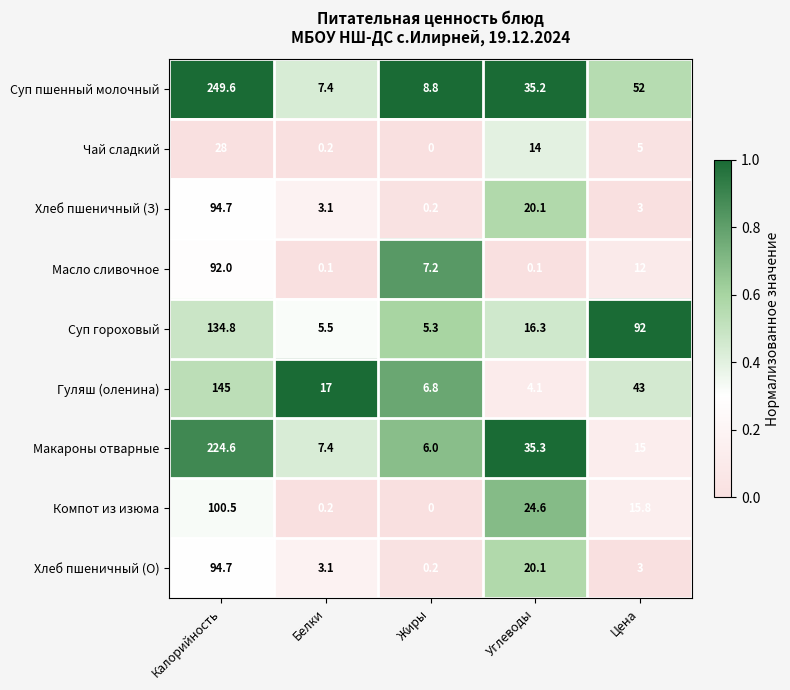

True or false: Суп пшенный молочный has a value of 249.6 at Калорийность.

True